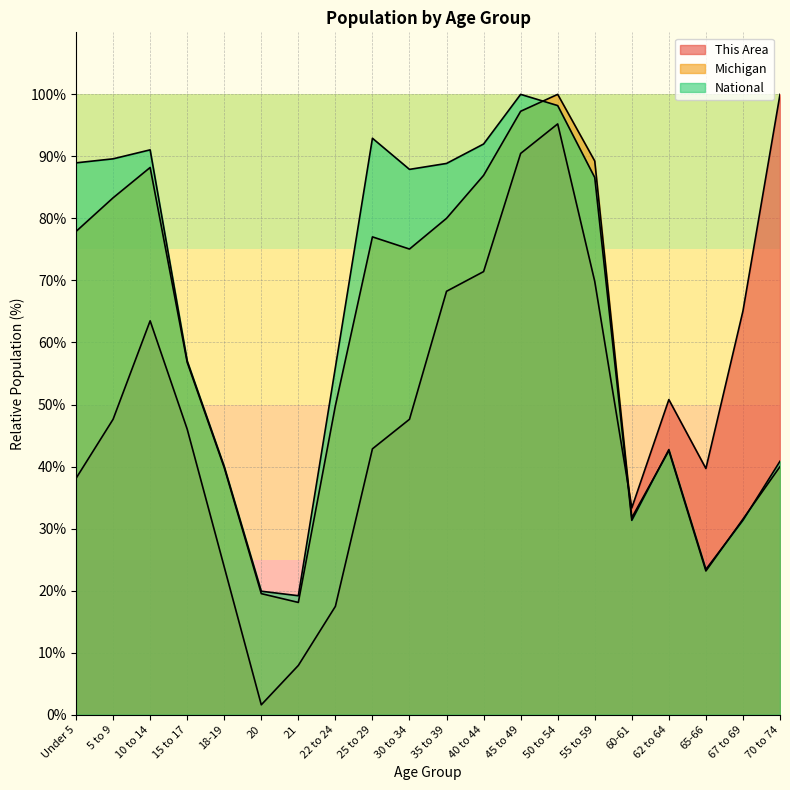

How many intersections are there between Michigan and National?

4